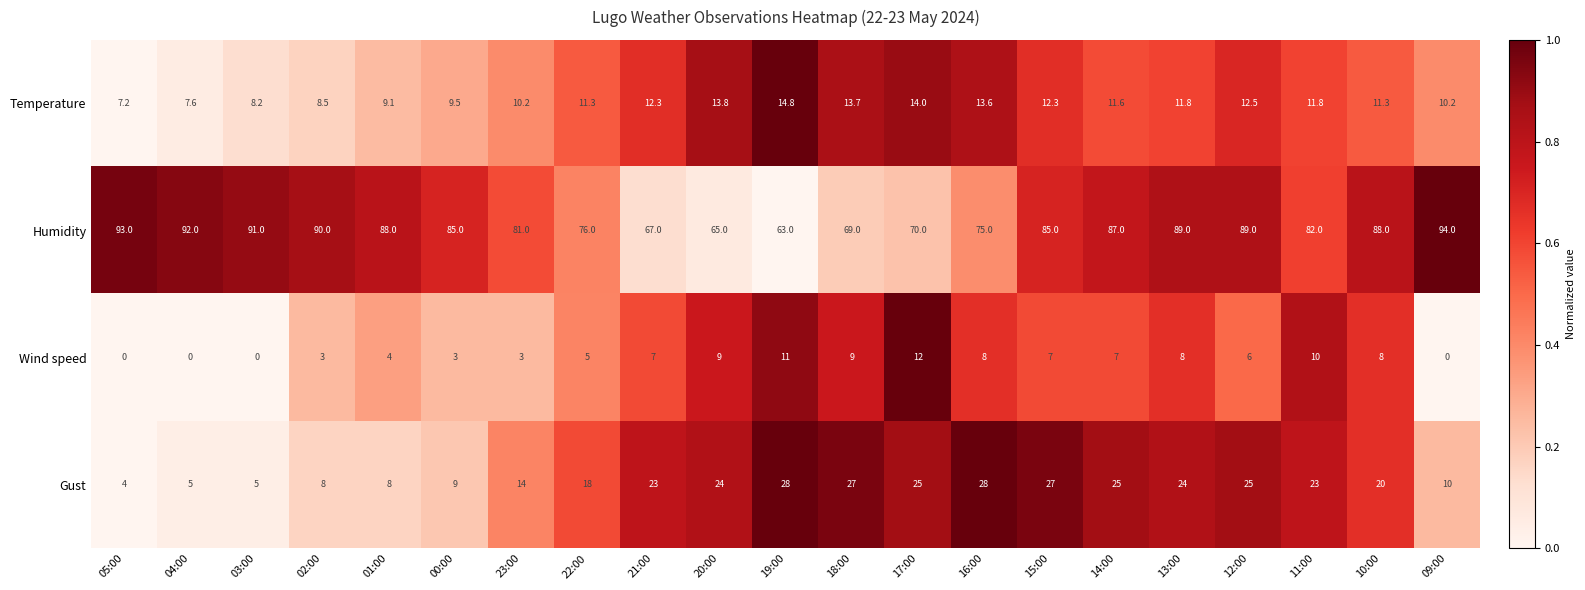

Rank the series by their maximum value, from lowest to highest.

Wind speed, Temperature, Gust, Humidity